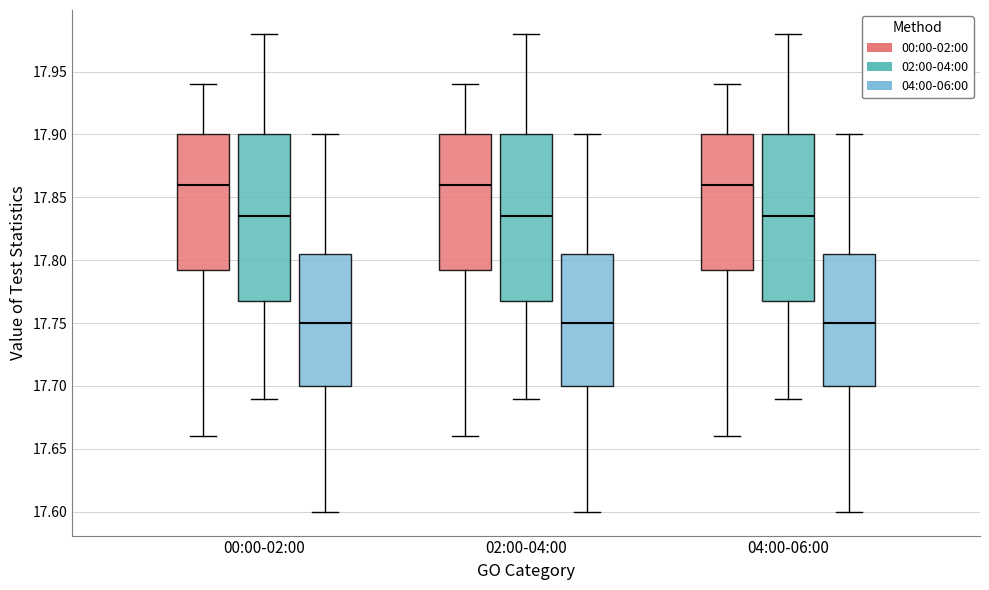

Reading left to right, read every box against the y-axis: the position of its median line, the range the box covers, and the ends of its whiskers. The values are not printed on the chart, so give them approximately, as read against the axis.

00:00-02:00 (00:00-02:00): median 17.860, box 17.795 to 17.900, whiskers 17.660 to 17.940
00:00-02:00 (02:00-04:00): median 17.835, box 17.770 to 17.900, whiskers 17.690 to 17.980
00:00-02:00 (04:00-06:00): median 17.750, box 17.700 to 17.805, whiskers 17.600 to 17.900
02:00-04:00 (00:00-02:00): median 17.860, box 17.795 to 17.900, whiskers 17.660 to 17.940
02:00-04:00 (02:00-04:00): median 17.835, box 17.770 to 17.900, whiskers 17.690 to 17.980
02:00-04:00 (04:00-06:00): median 17.750, box 17.700 to 17.805, whiskers 17.600 to 17.900
04:00-06:00 (00:00-02:00): median 17.860, box 17.795 to 17.900, whiskers 17.660 to 17.940
04:00-06:00 (02:00-04:00): median 17.835, box 17.770 to 17.900, whiskers 17.690 to 17.980
04:00-06:00 (04:00-06:00): median 17.750, box 17.700 to 17.805, whiskers 17.600 to 17.900